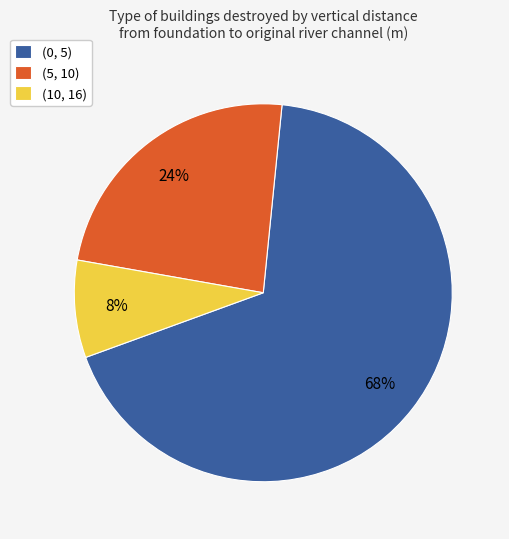

What percentage is the (10, 16) slice, to the nearest percent?

8%